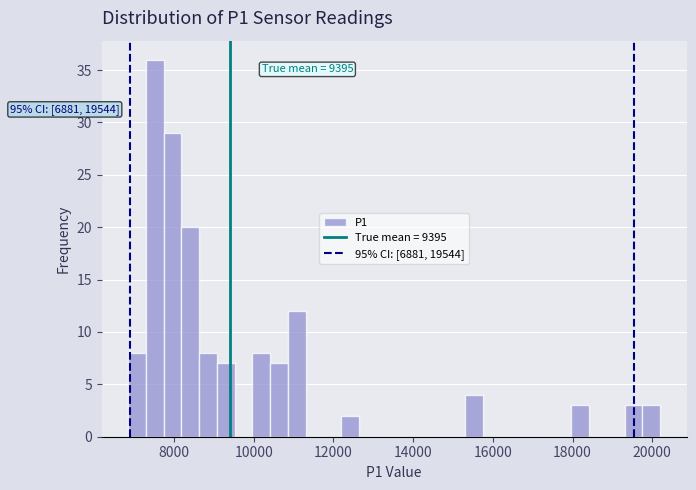

Read against the x-axis, roughly where is the centre of the tallest bar?

7600